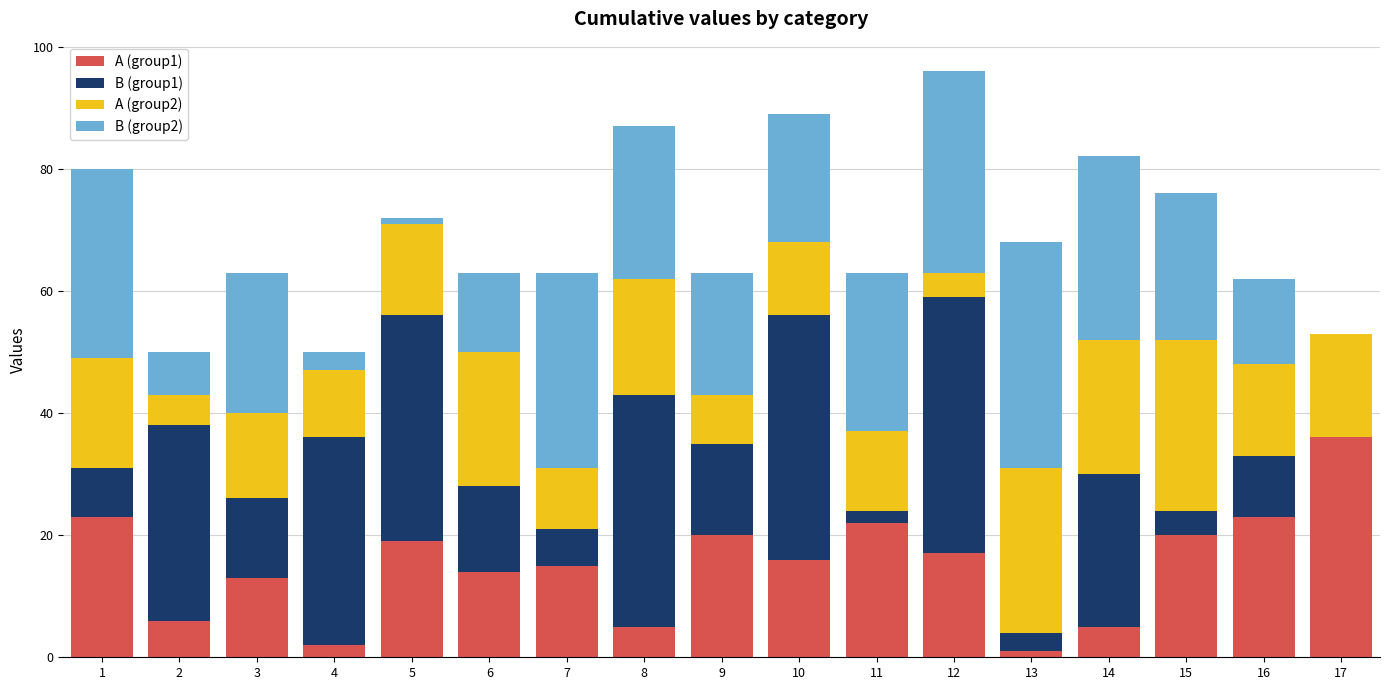

True or false: A (group1) has a value of 12 at 16.

False